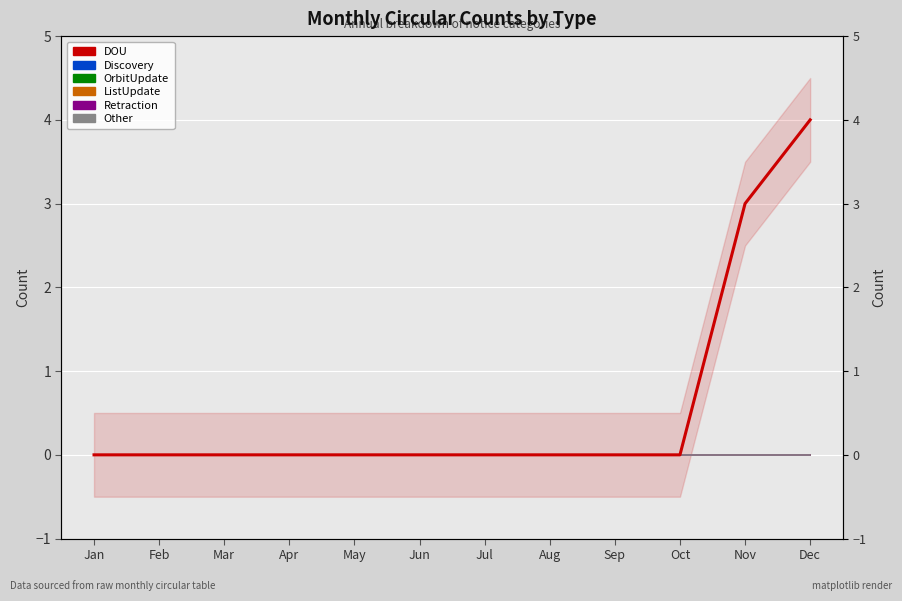

True or false: Discovery and Other intersect in this chart.

False